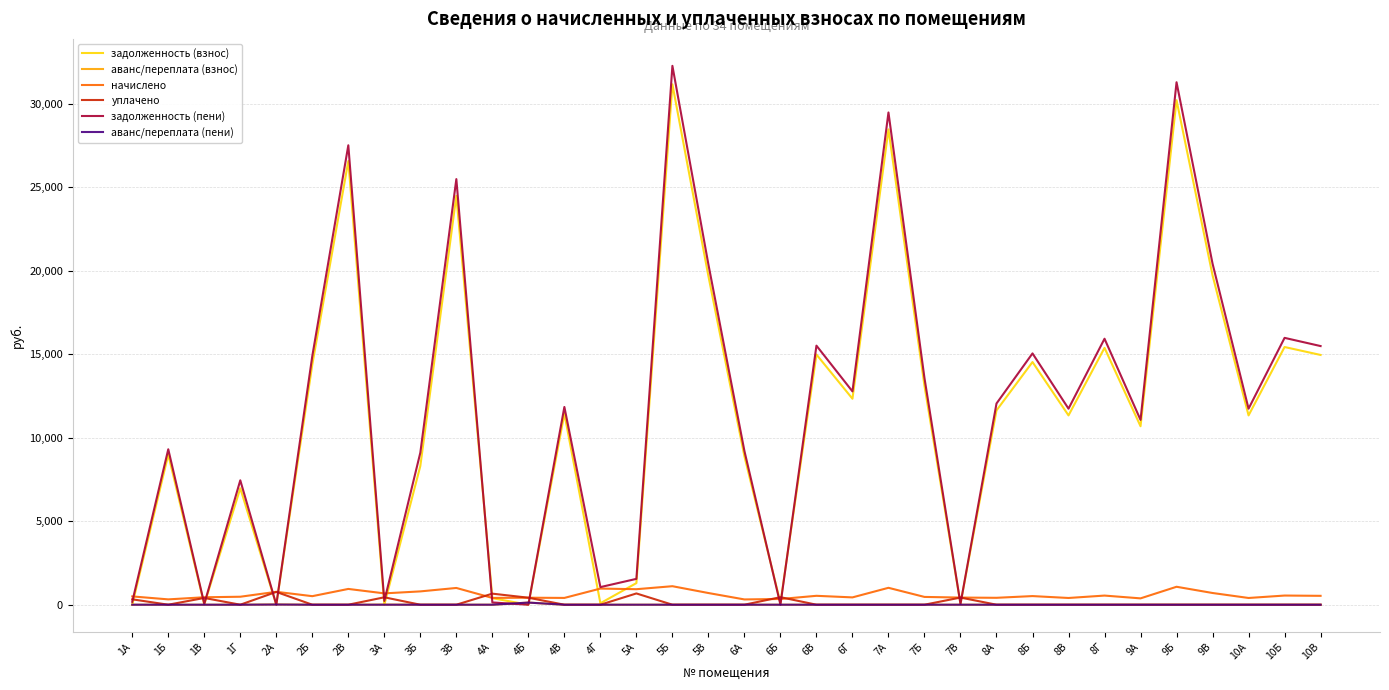

Which series has the largest range (max minus min)?

задолженность (пени)